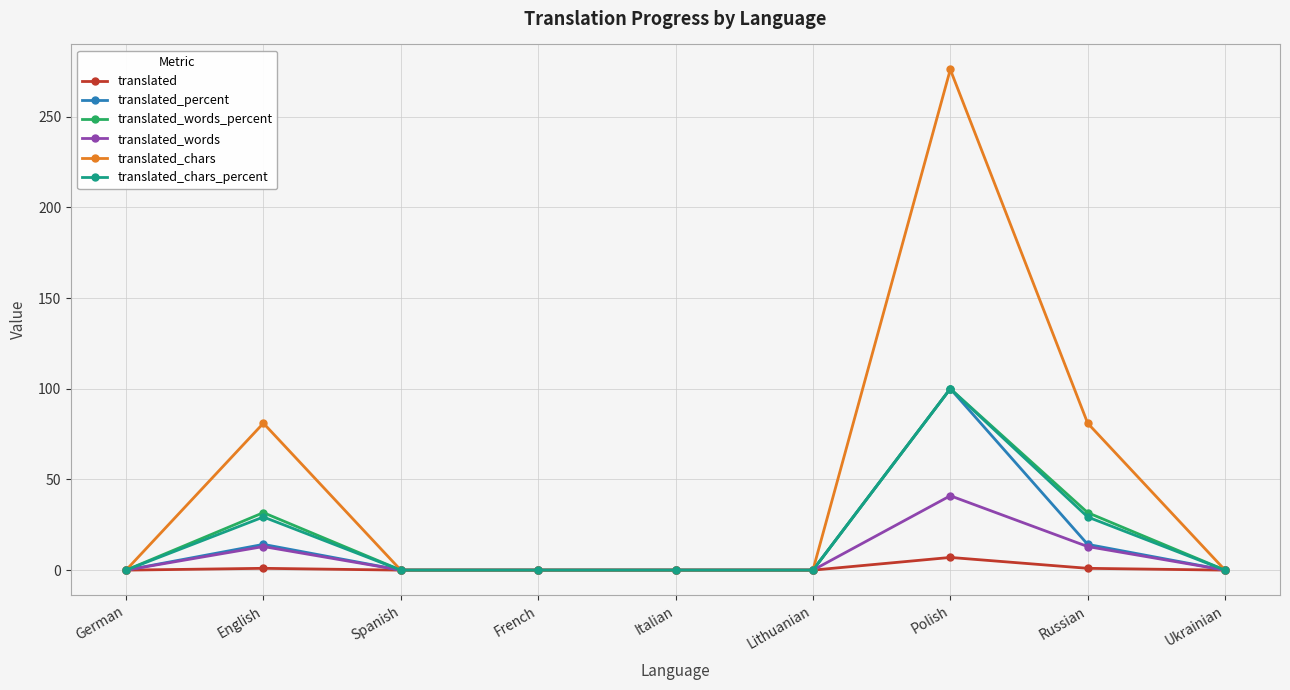

Which series has the largest range (max minus min)?

translated_chars